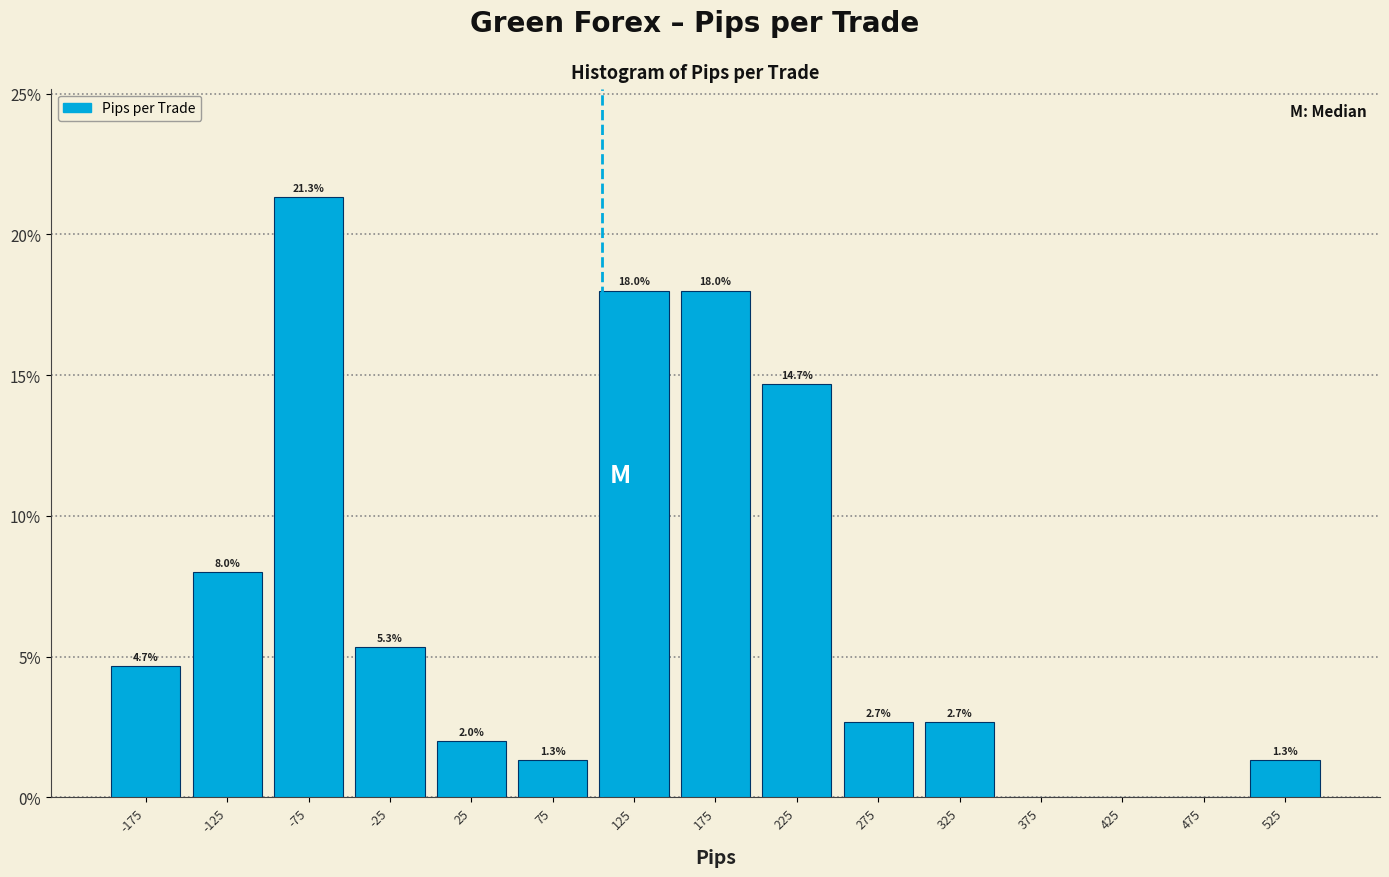

Over which range of the x-axis is the bar tallest?

-100 to -50